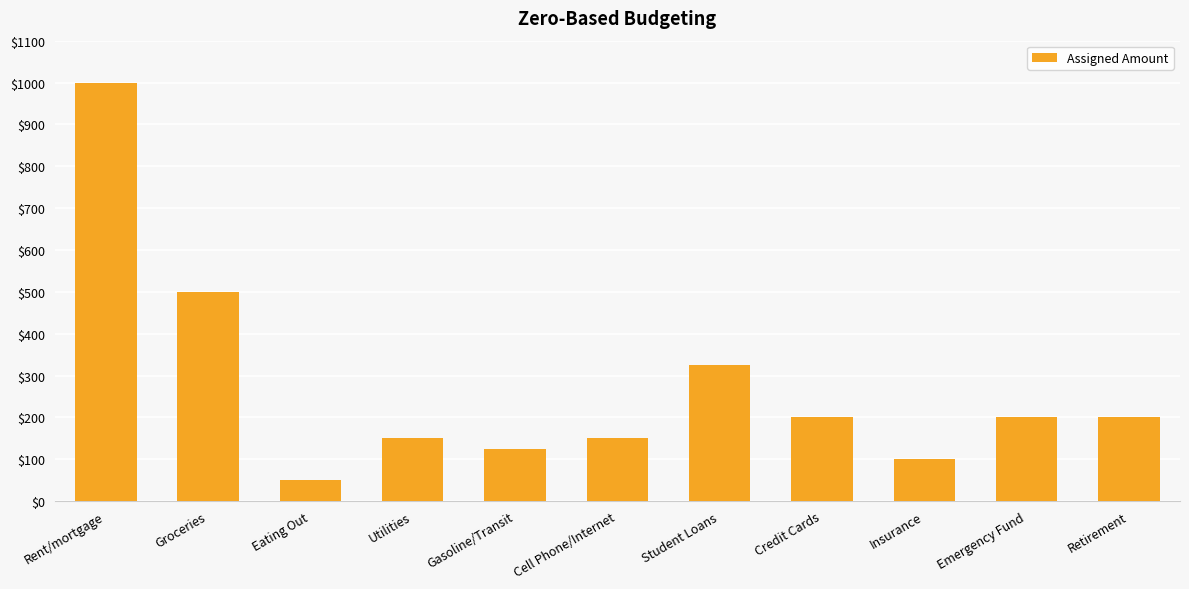

Read the value at Cell Phone/Internet.

150